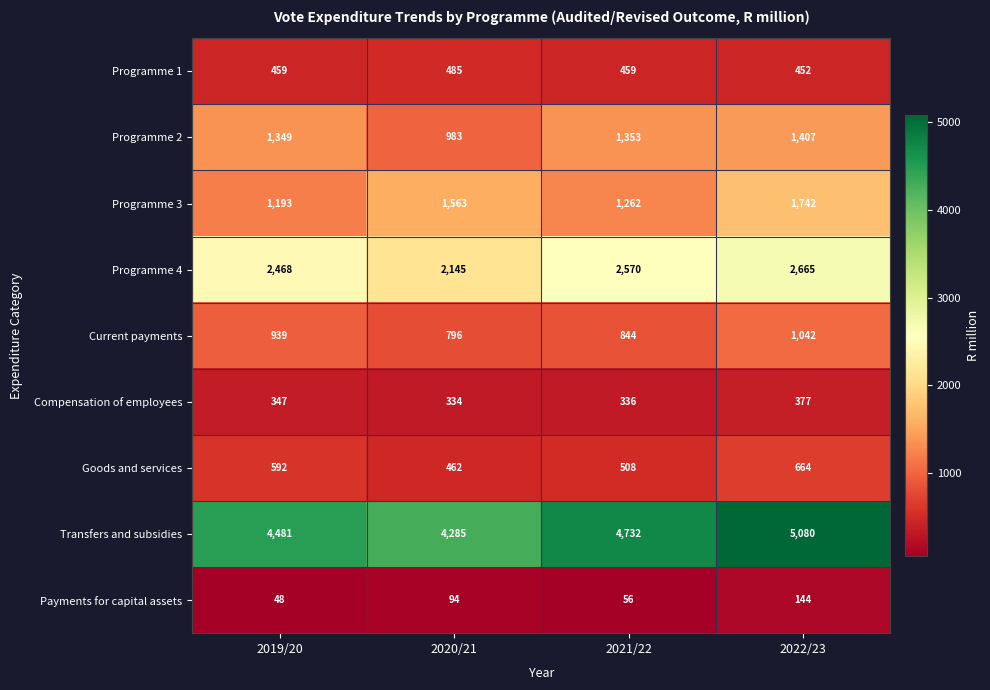

Is it true that Programme 1 equals 311 at 2019/20?

False